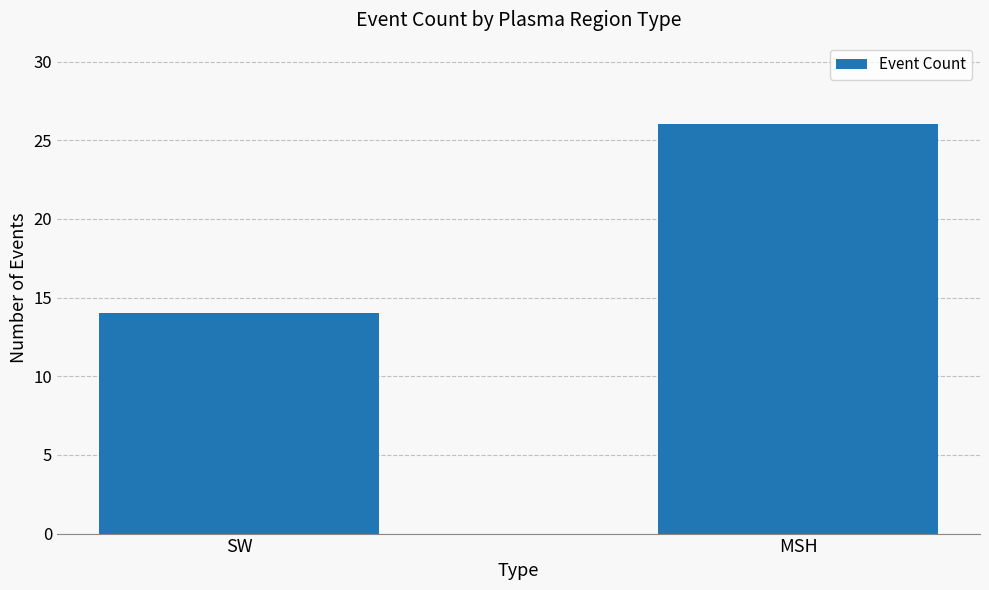

The value at MSH is 26. True or false?

True